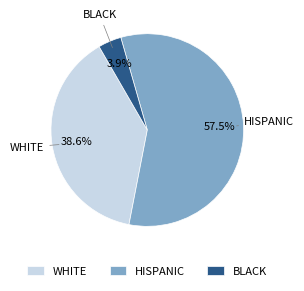

Count the number of slices in the pie.

3